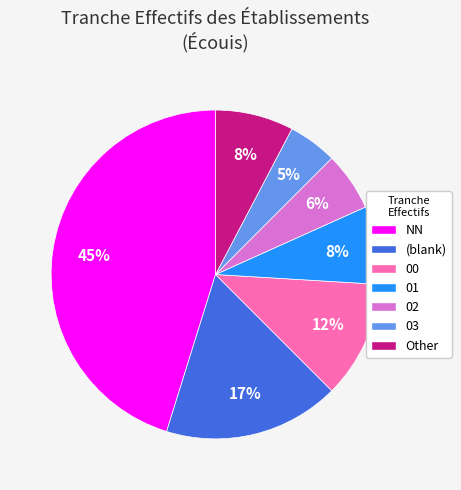

Does any single category account for the majority?

No